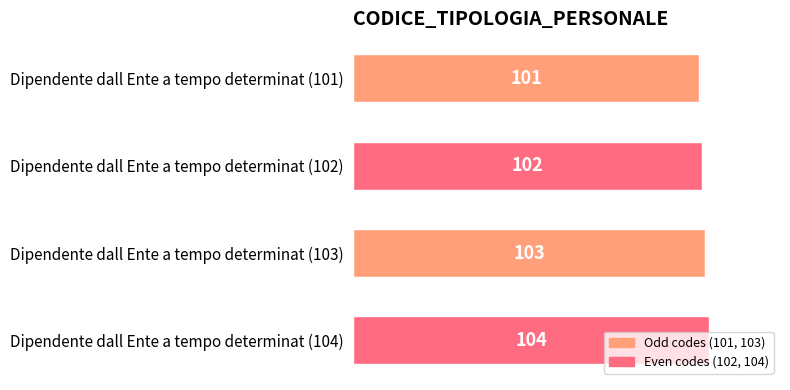

Rank the categories by value from highest to lowest.

Dipendente dall Ente a tempo determinat (104), Dipendente dall Ente a tempo determinat (103), Dipendente dall Ente a tempo determinat (102), Dipendente dall Ente a tempo determinat (101)